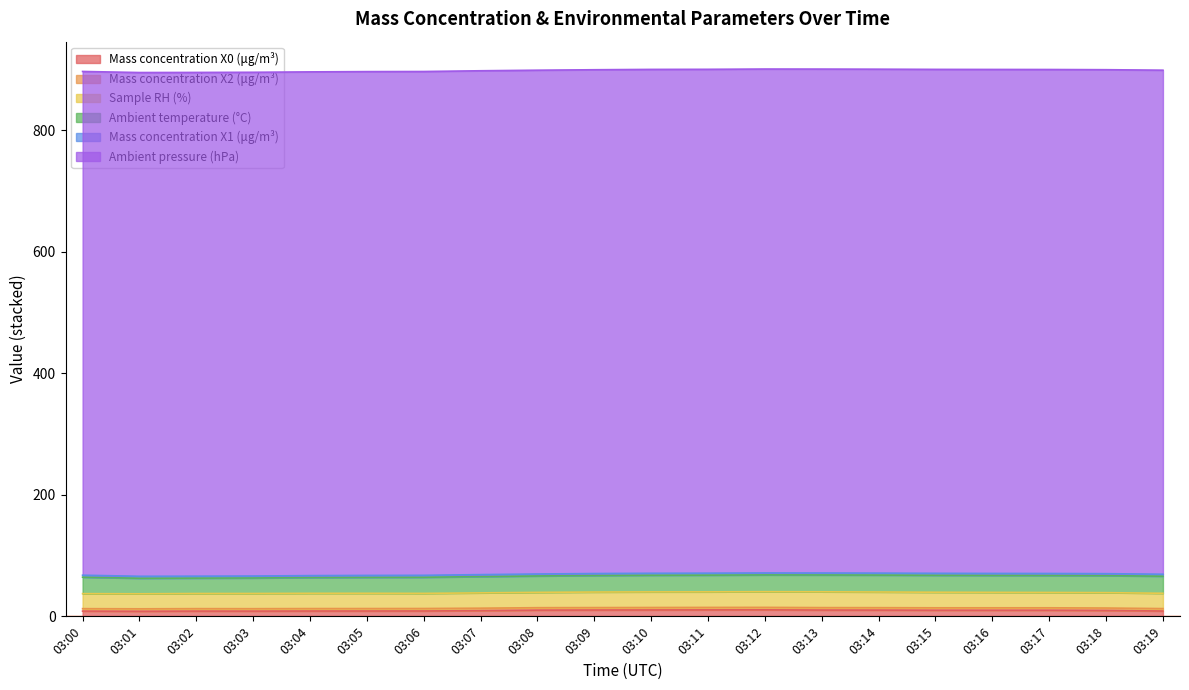

True or false: Mass concentration X1 (μg/m³) and Ambient pressure (hPa) cross at least once.

False